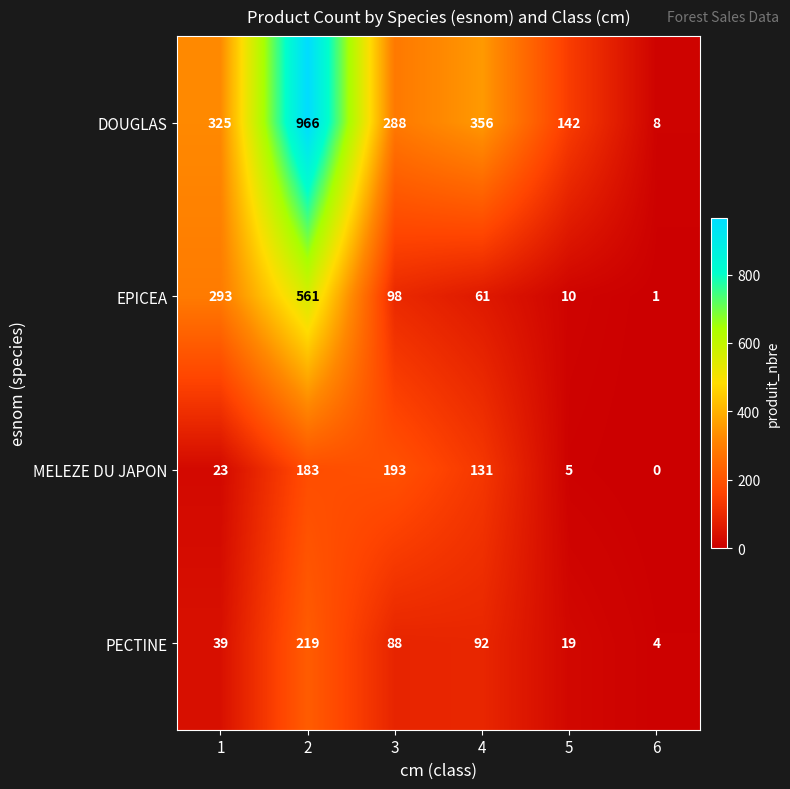

Which category has the lowest value across all series?

6